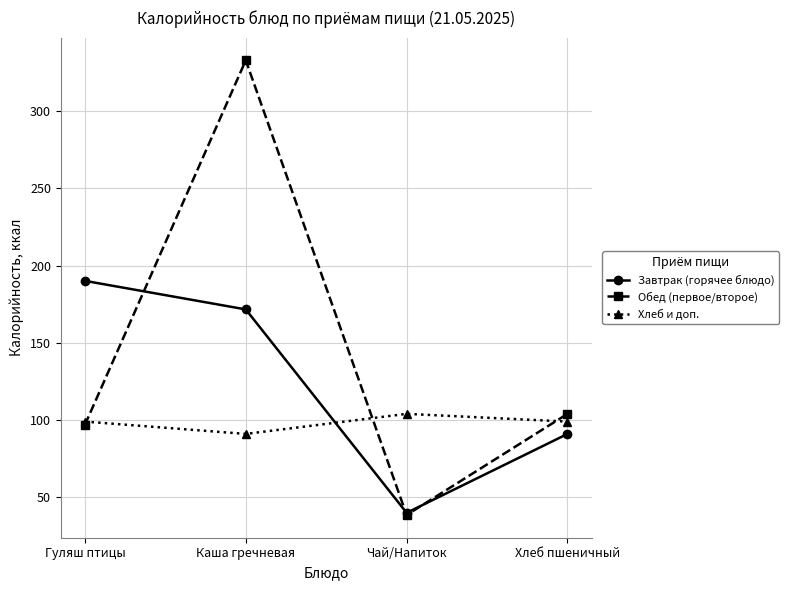

What position from the right is Каша гречневая?

3